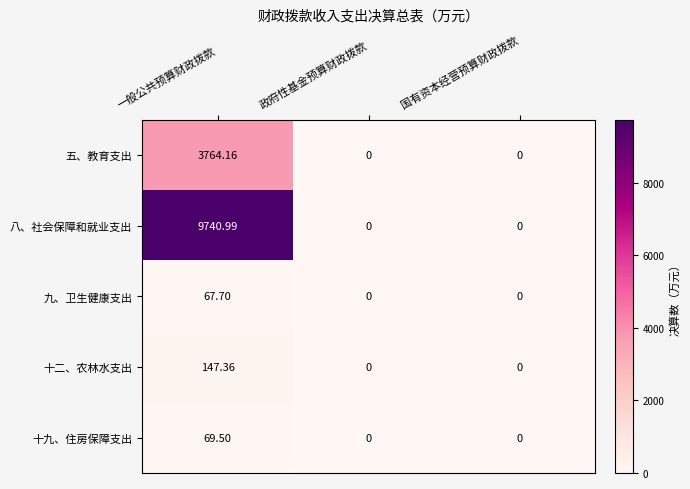

Which series has the largest total across all categories?

八、社会保障和就业支出